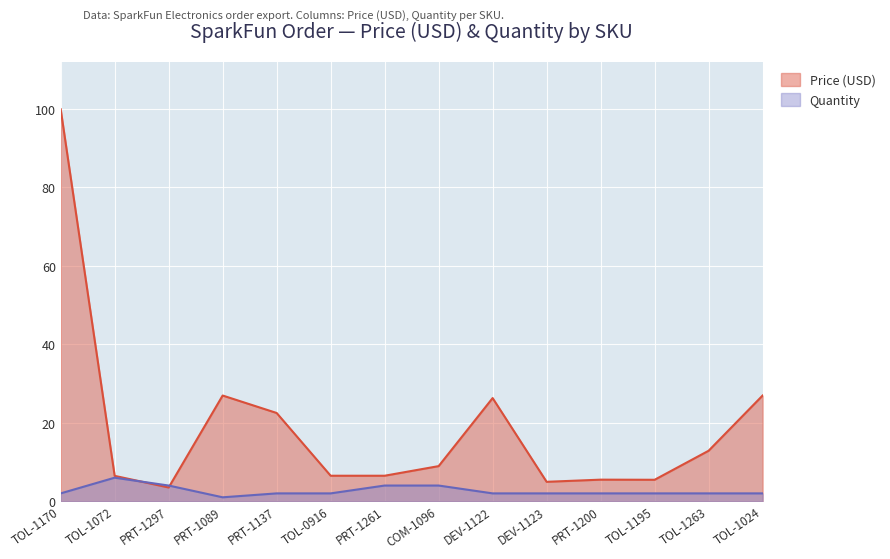

True or false: Quantity has a value of 1.0 at PRT-1089.

True